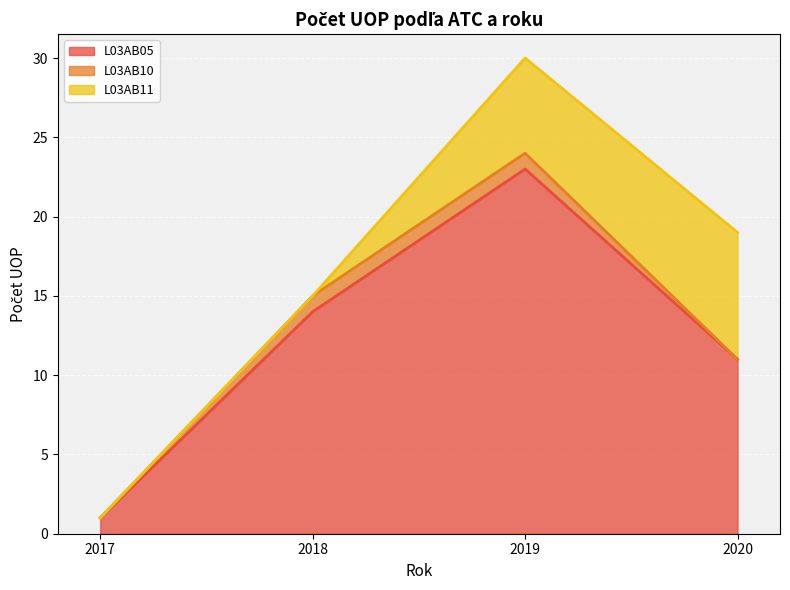

Where do L03AB11 and L03AB10 first cross each other?

2018 and 2019